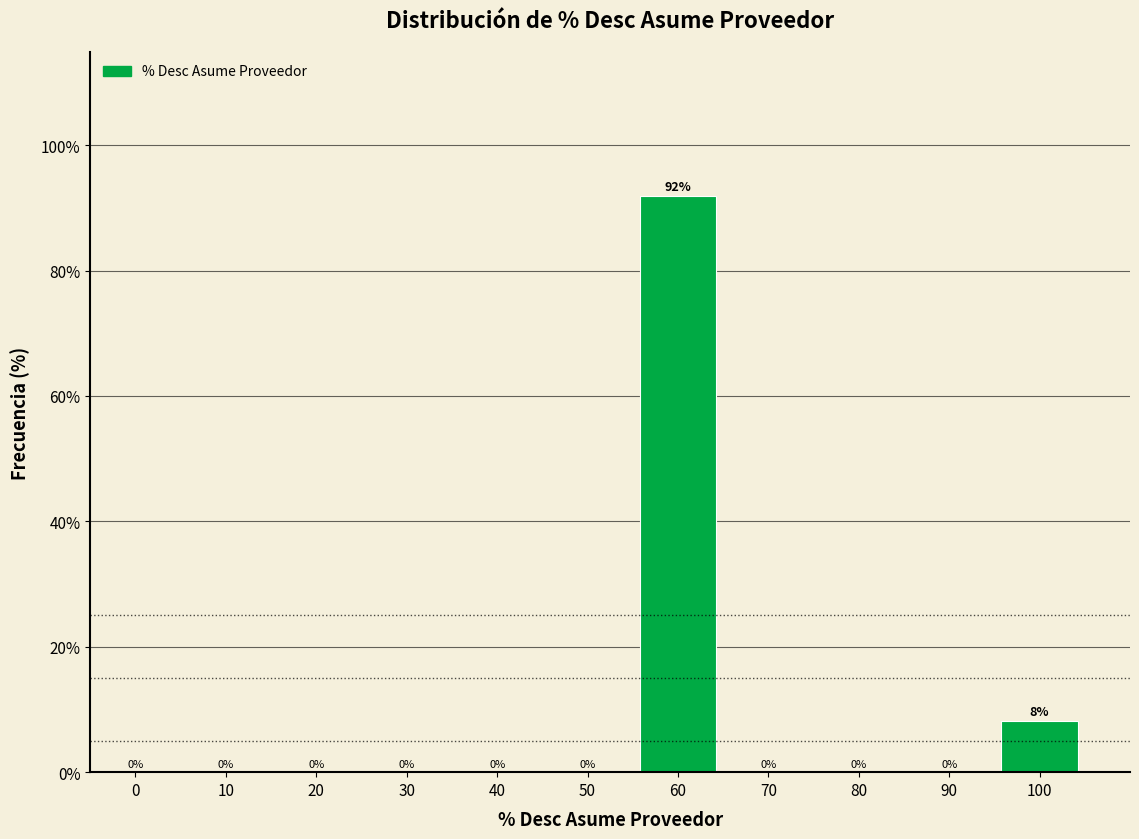

What is the sum of all values?

100.0